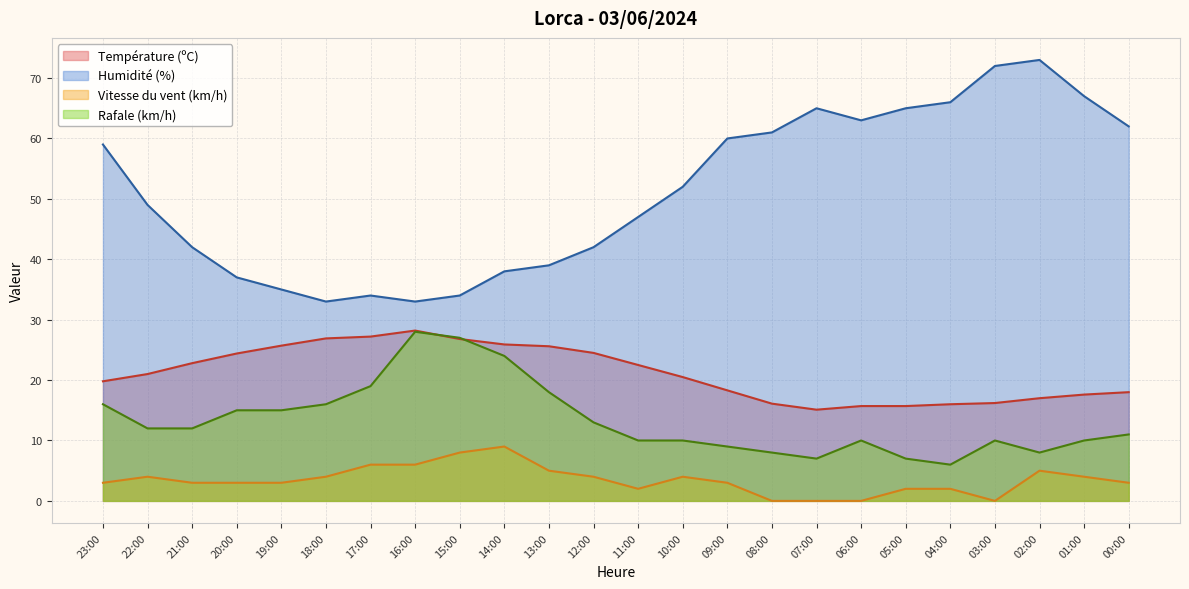

True or false: Vitesse du vent (km/h) and Rafale (km/h) cross at least once.

False